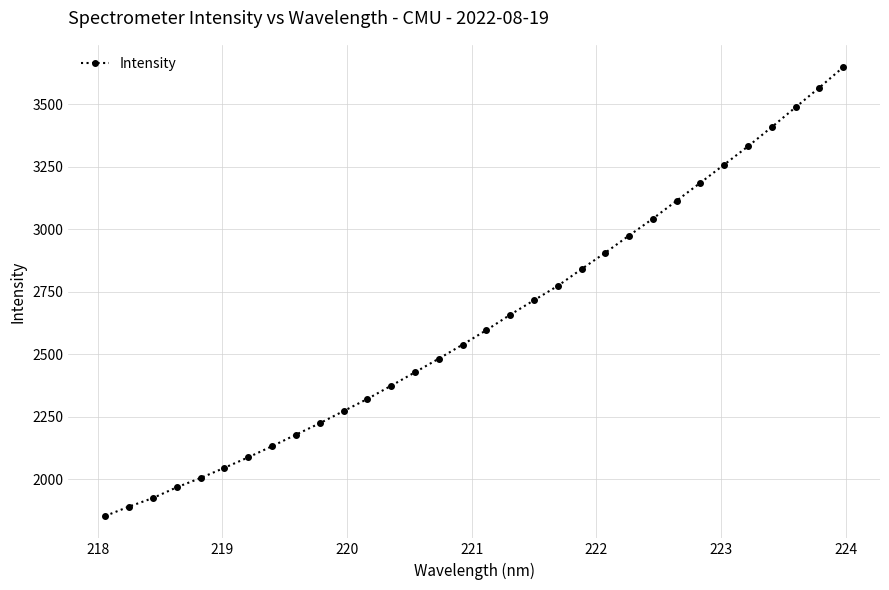

True or false: there are more than 2 points higher than both neighbors.

False